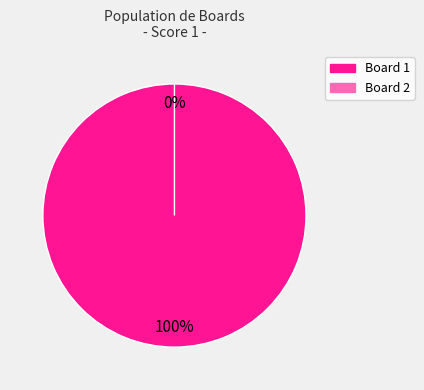

The 2 slice represents 1% of the pie. True or false?

False